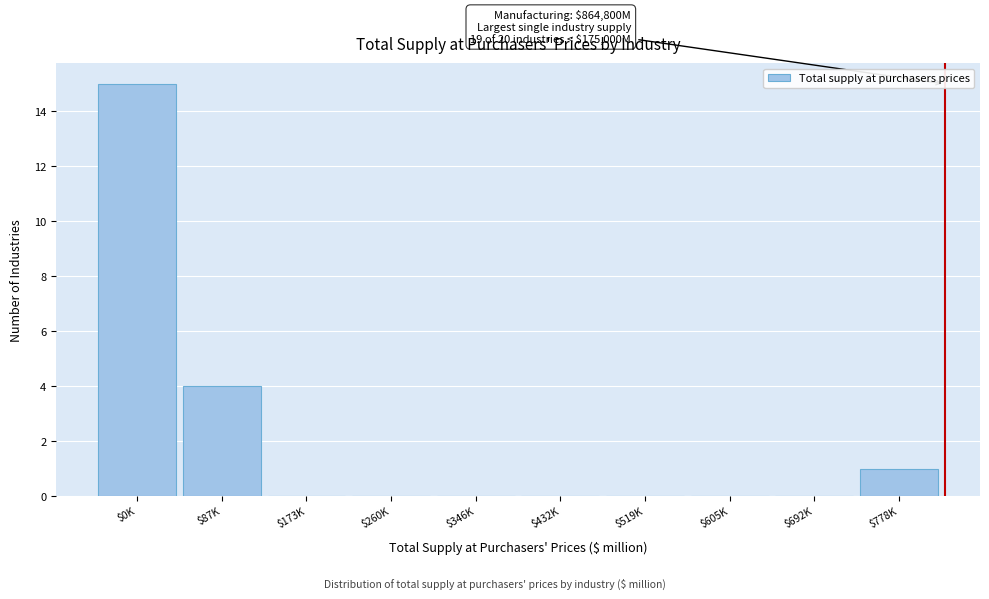

Where is the data nearest to the value 7?

$87K